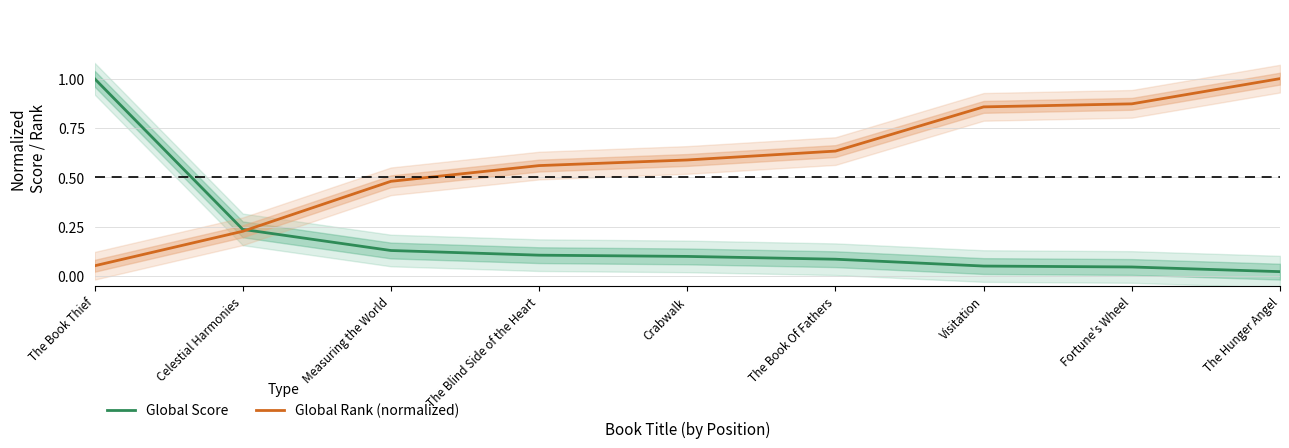

Which series has the largest range (max minus min)?

Global Score